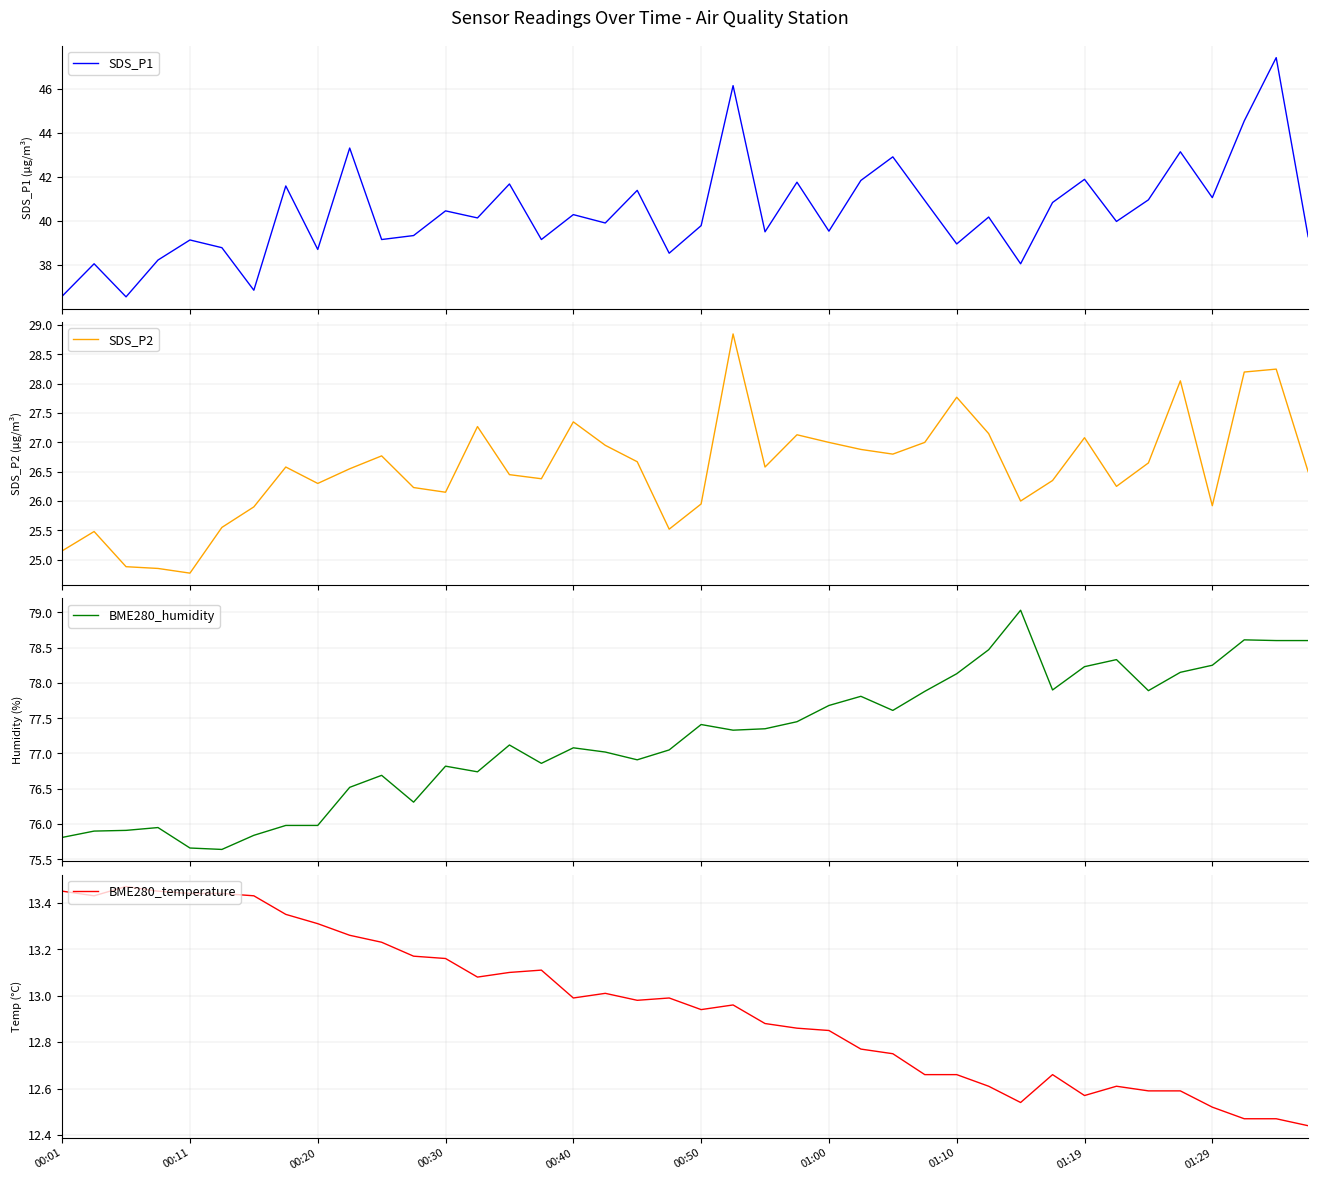

Count the number of data series in this chart.

4